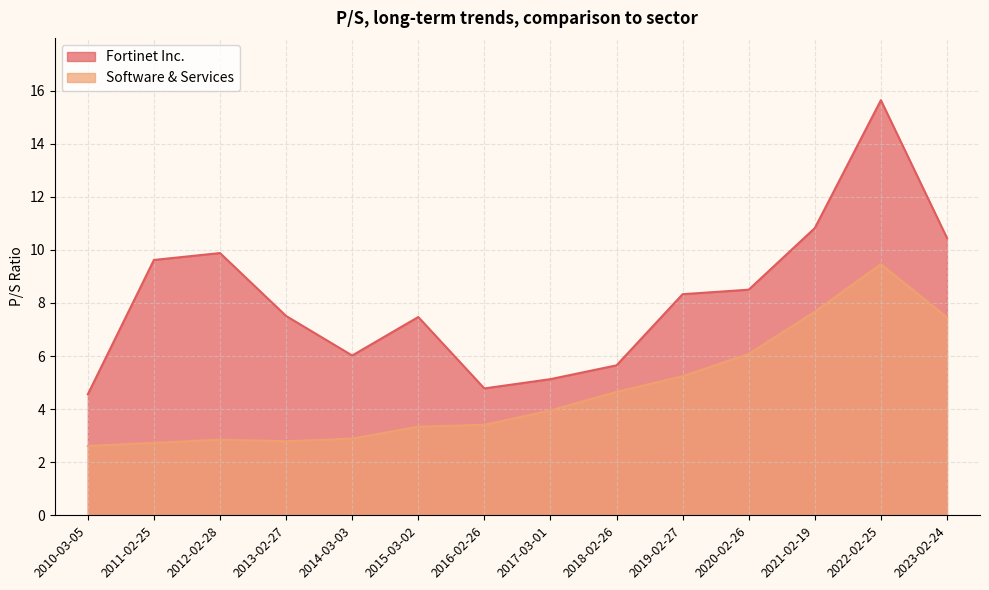

What is the label of the 1st point from the right?

2023-02-24